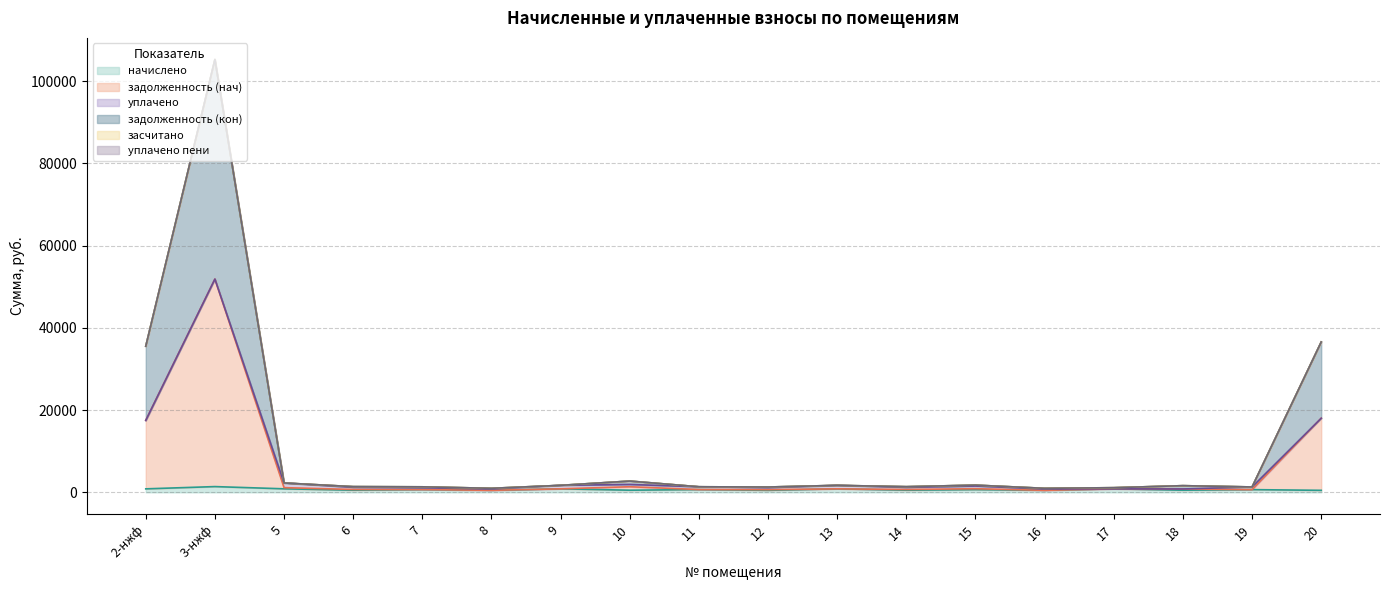

Count the number of categories in the chart.

18